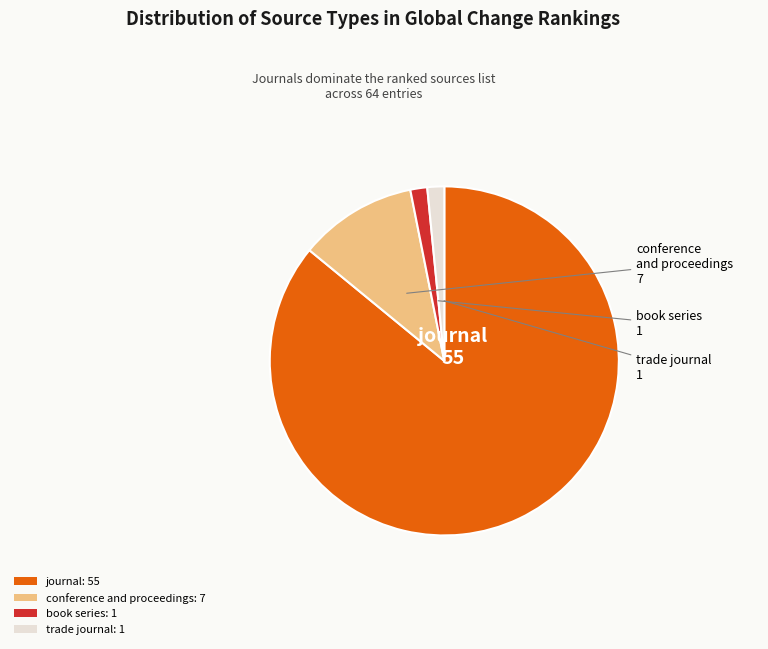

The conference and proceedings: 7 slice represents 18% of the pie. True or false?

False